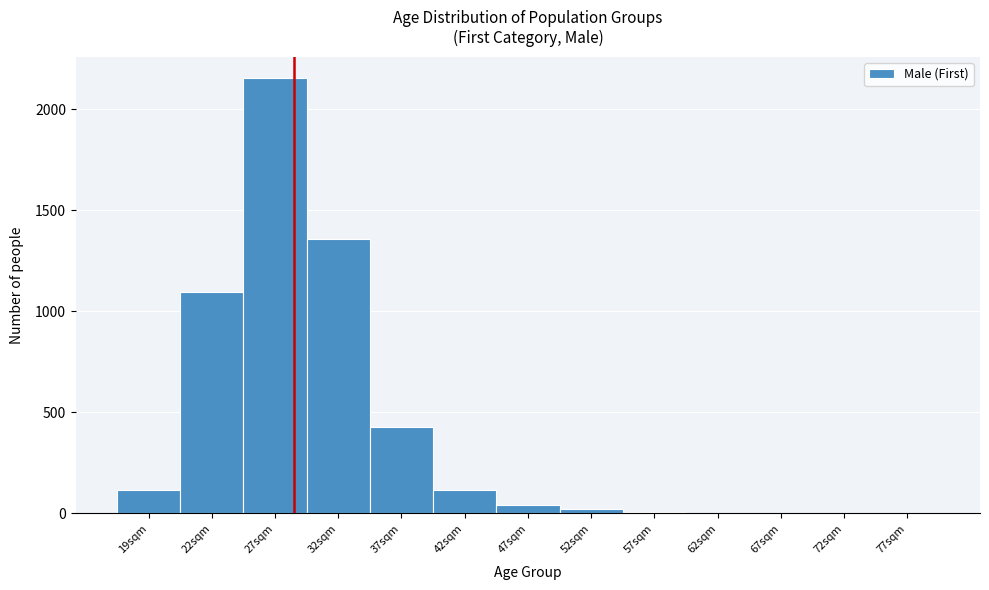

The value at 19sqm is 116. True or false?

True